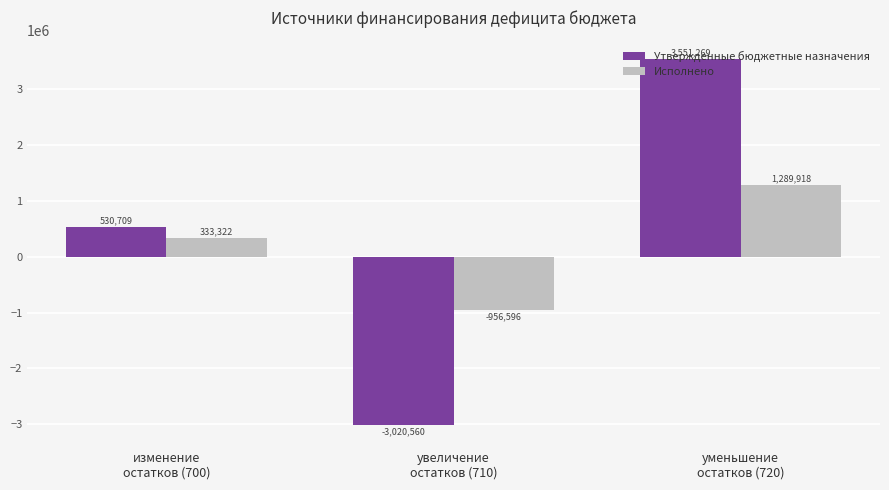

Which label corresponds to the smallest value in the chart?

увеличение
остатков (710)